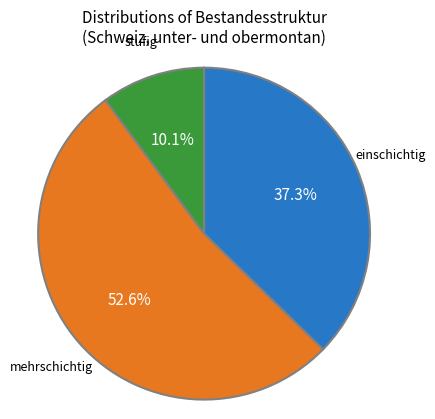

Which category accounts for the majority?

mehrschichtig